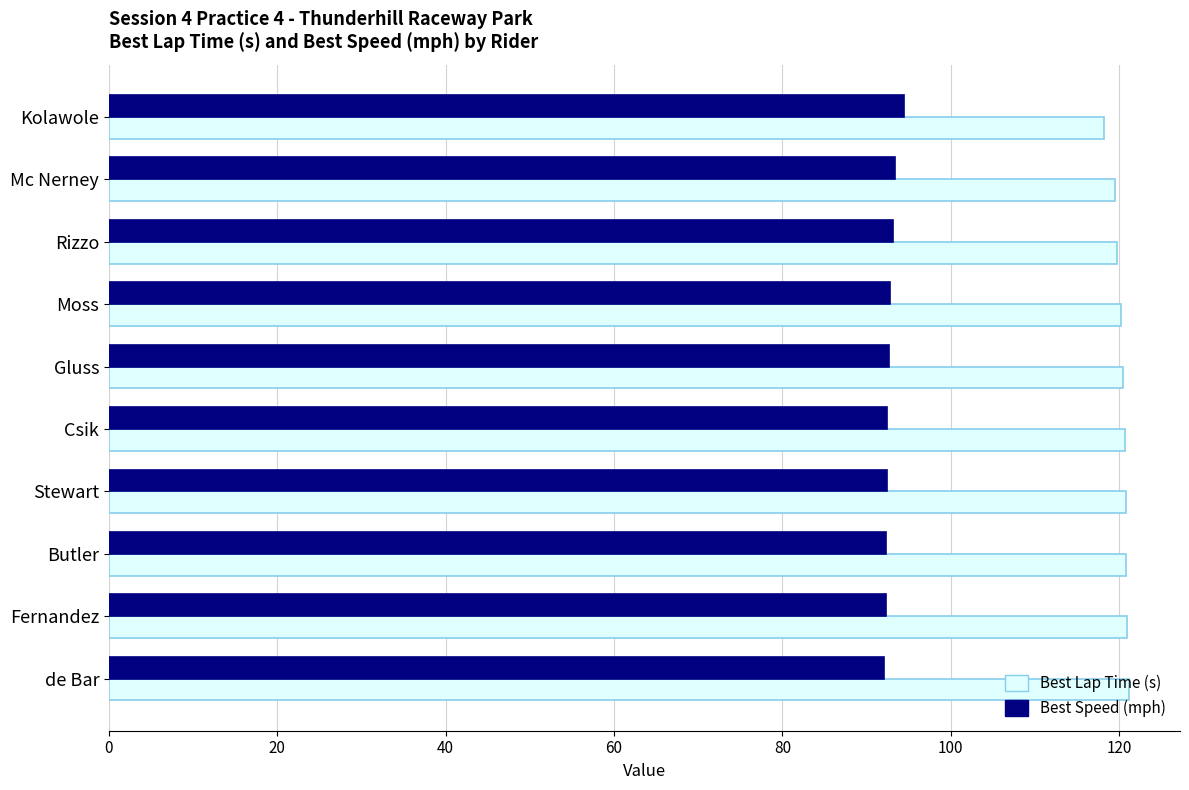

What is the difference between the Best Lap Time (s) values at Kolawole and Butler?

2.6